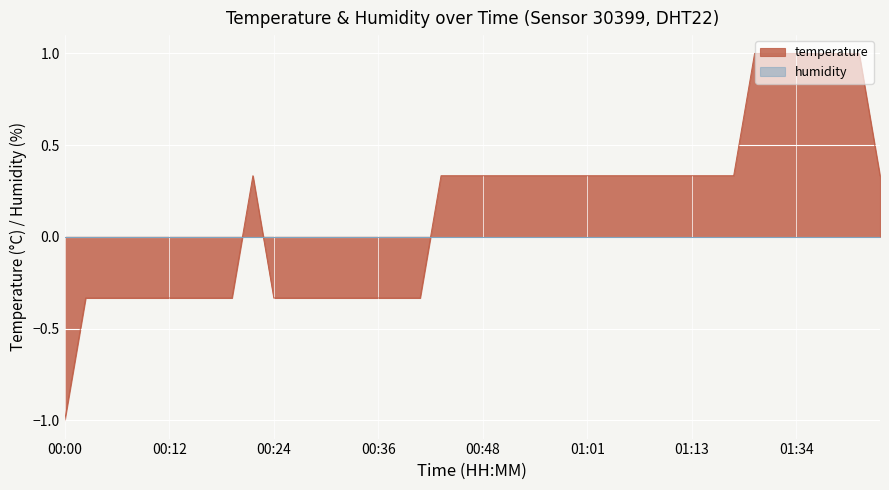

The chart shows a value of 0.3 at 01:05. True or false?

True